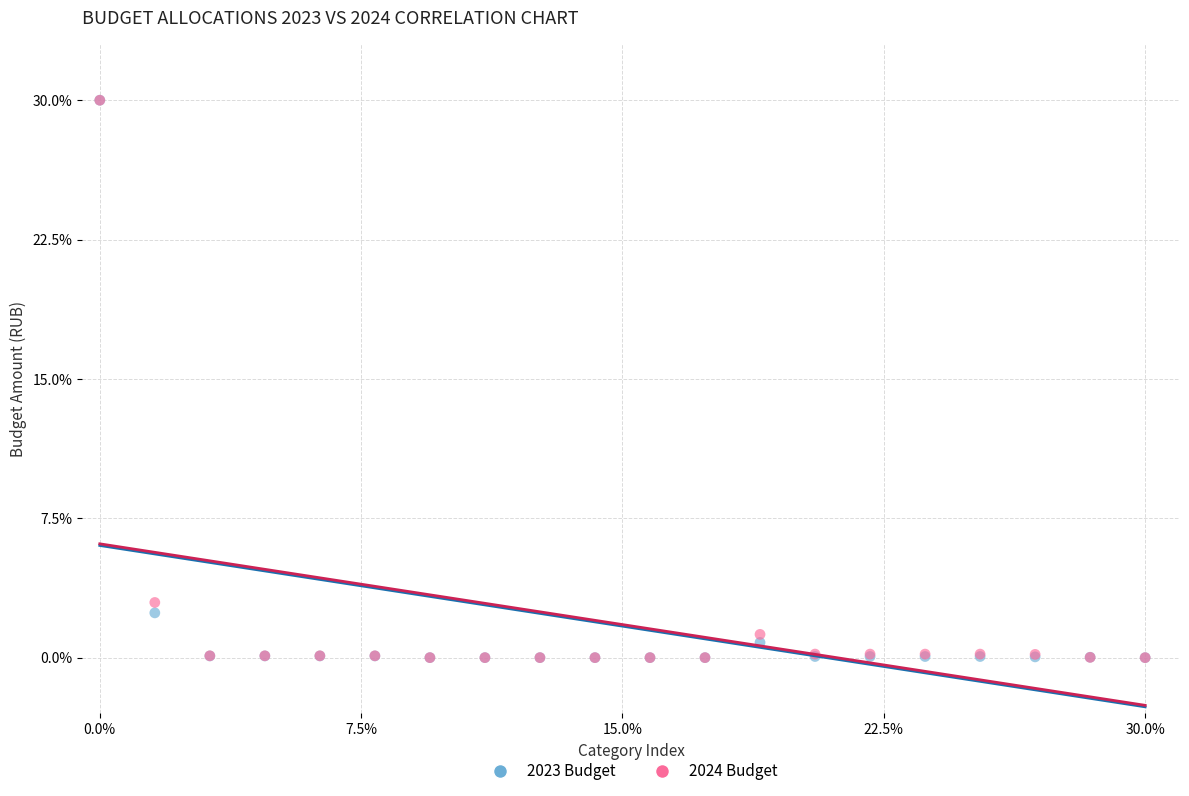

Across all series, what Y value is closest to 15?

3.0